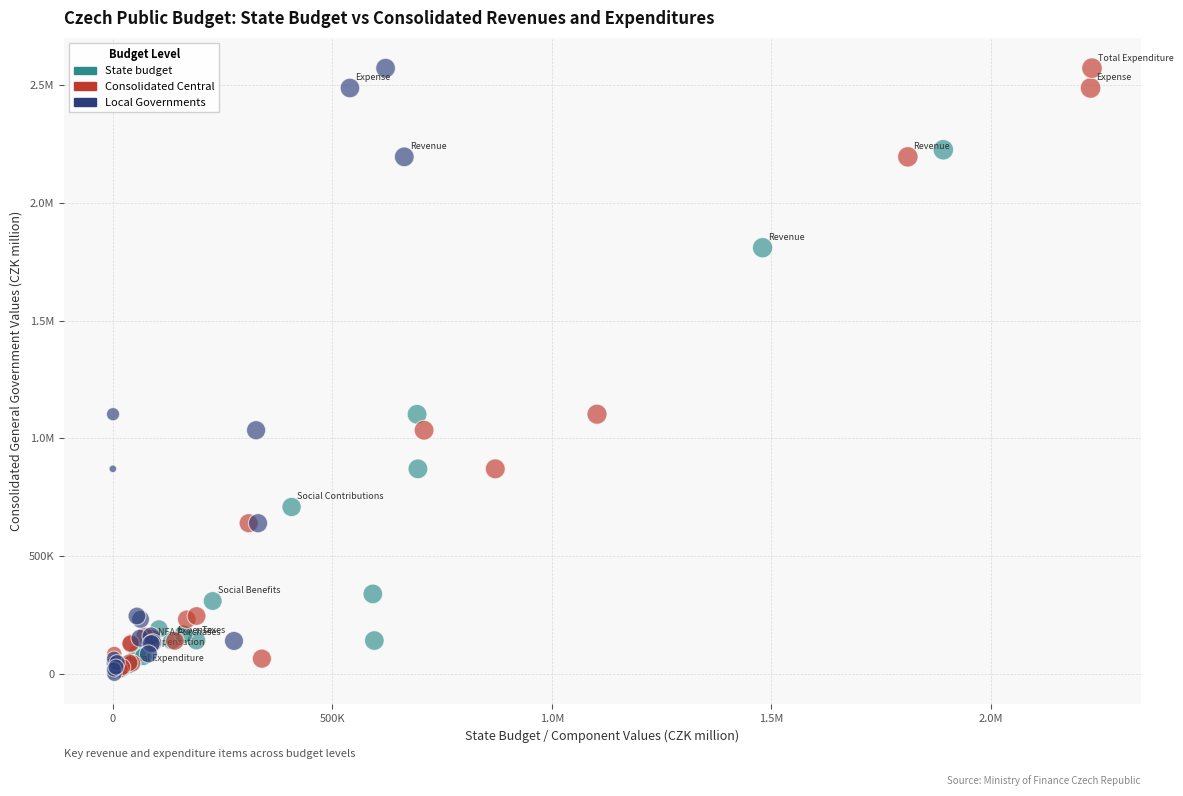

What are all the series names shown in the legend?

State budget, Consolidated Central, Local Governments